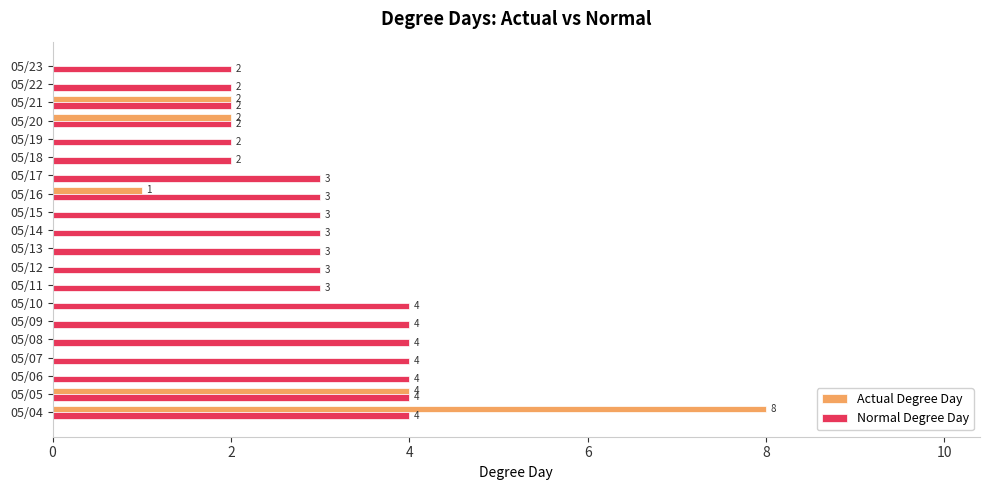

Where is Actual Degree Day nearest to the value 4?

05/05